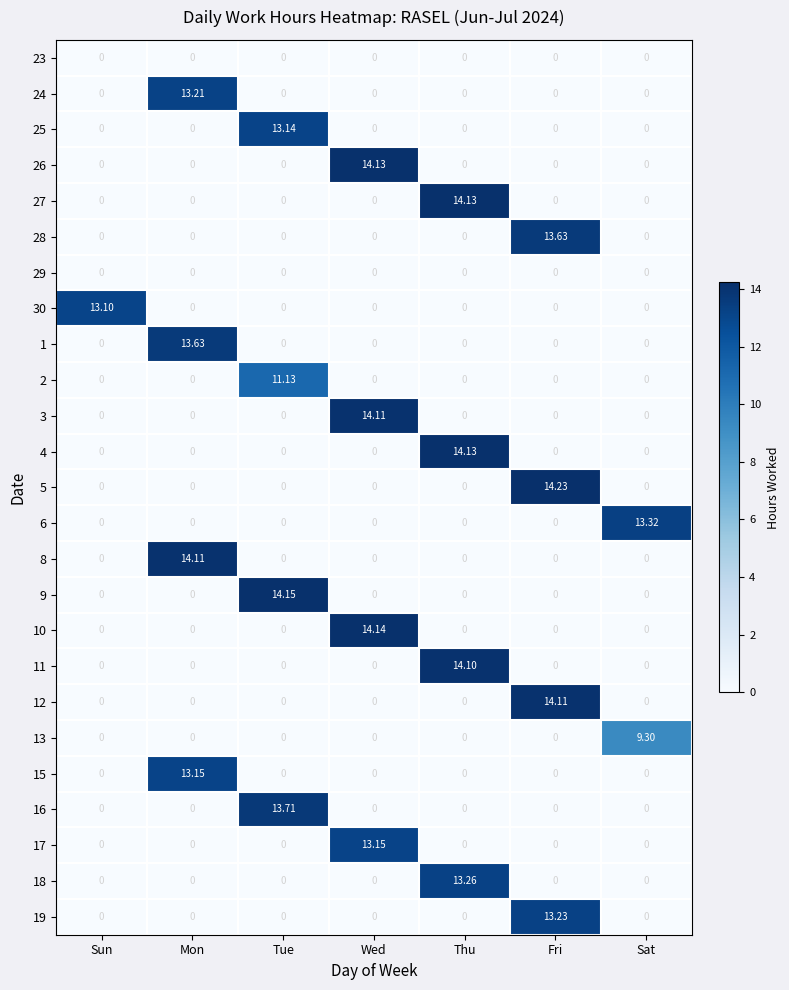

At which category does the chart reach its peak across all series?

Fri